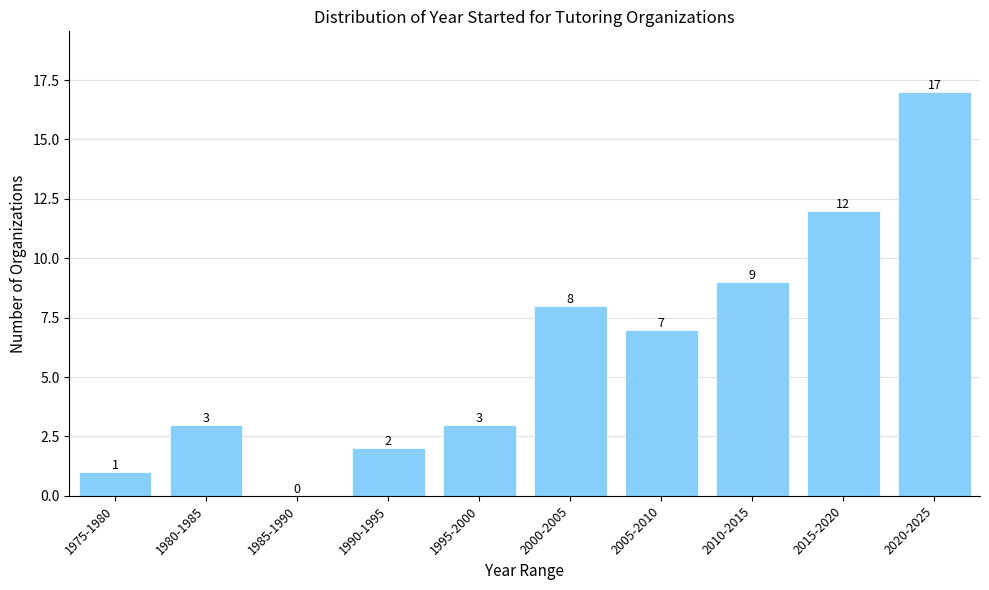

Reading left to right, transcribe all the data shown in this chart.

1975-1980=1	1980-1985=3	1985-1990=0	1990-1995=2	1995-2000=3	2000-2005=8	2005-2010=7	2010-2015=9	2015-2020=12	2020-2025=17